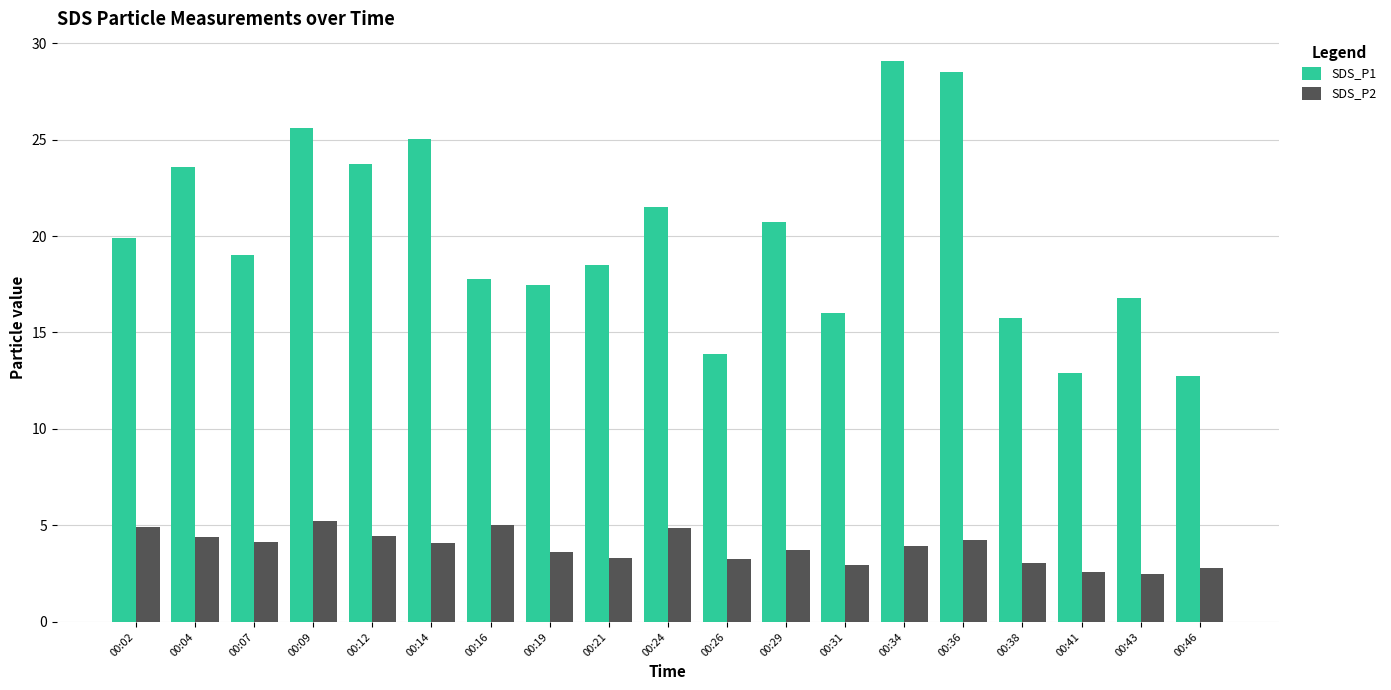

Is the value of SDS_P2 at 00:29 greater than the value of SDS_P1 at 00:29?

No